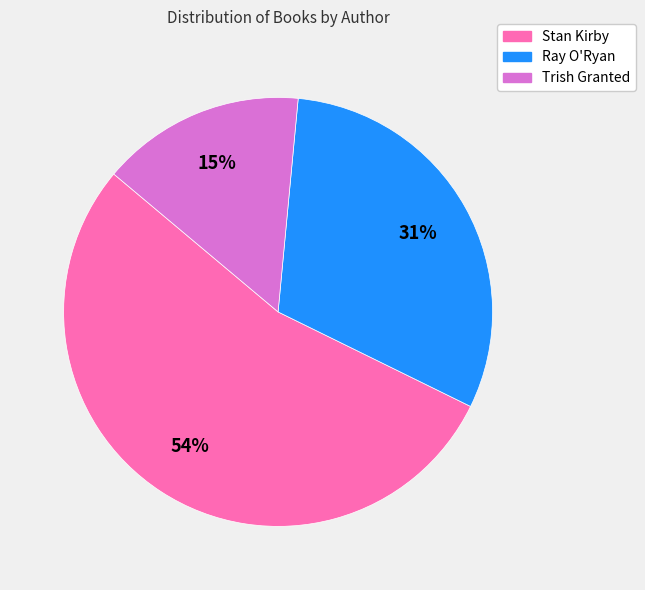

Is there any slice that represents more than half of the pie?

Yes